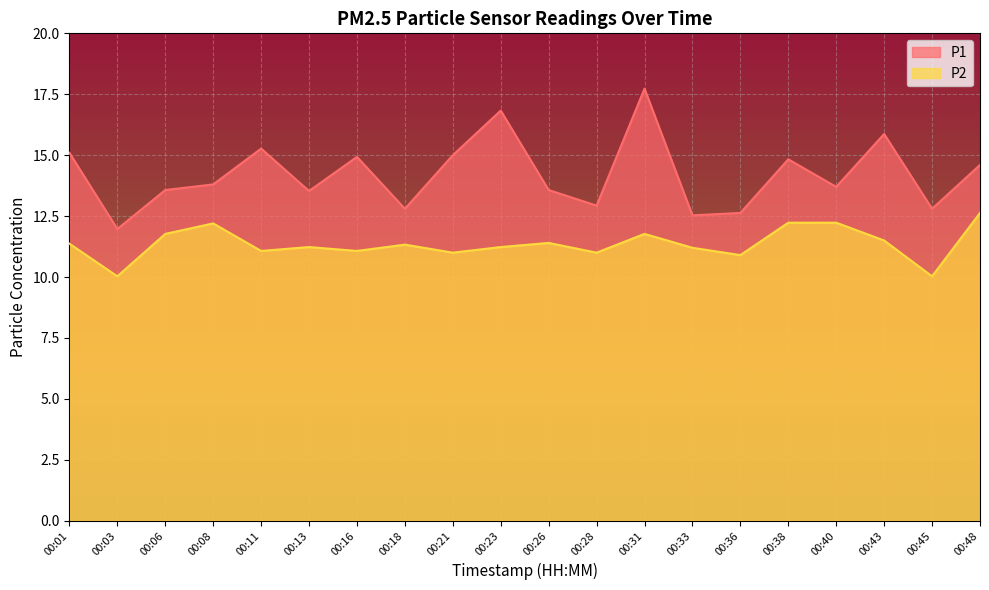

At 00:40, list the series in order from largest to smallest.

P1, P2